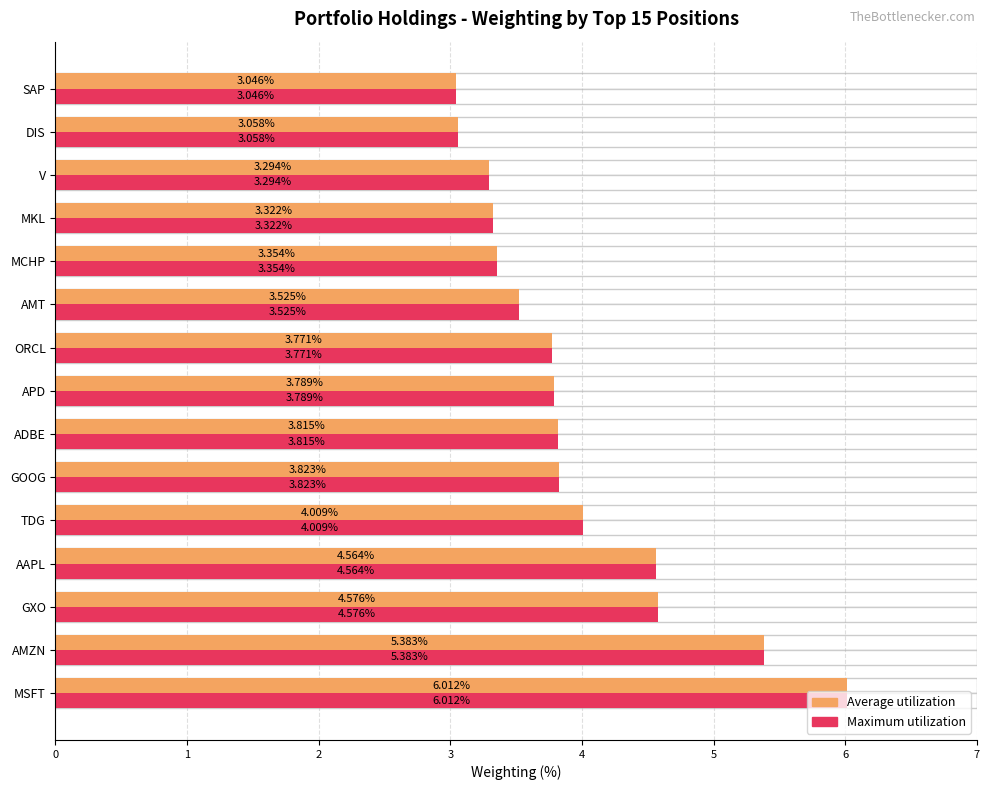

Reading right to left, extract all data points from this chart.

Average utilization: 3.0	3.1	3.3	3.3	3.4	3.5	3.8	3.8	3.8	3.8	4.0	4.6	4.6	5.4	6.0
Maximum utilization: 3.0	3.1	3.3	3.3	3.4	3.5	3.8	3.8	3.8	3.8	4.0	4.6	4.6	5.4	6.0